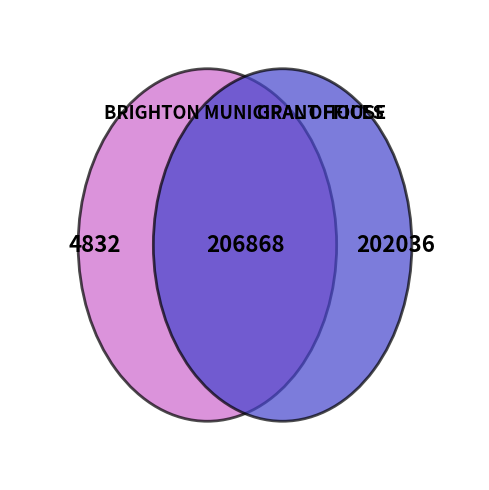

To the nearest percent, what is the difference between the BRIGHTON MUNICIPAL OFFICES and GRANT HOUSE slice percentages?

95%